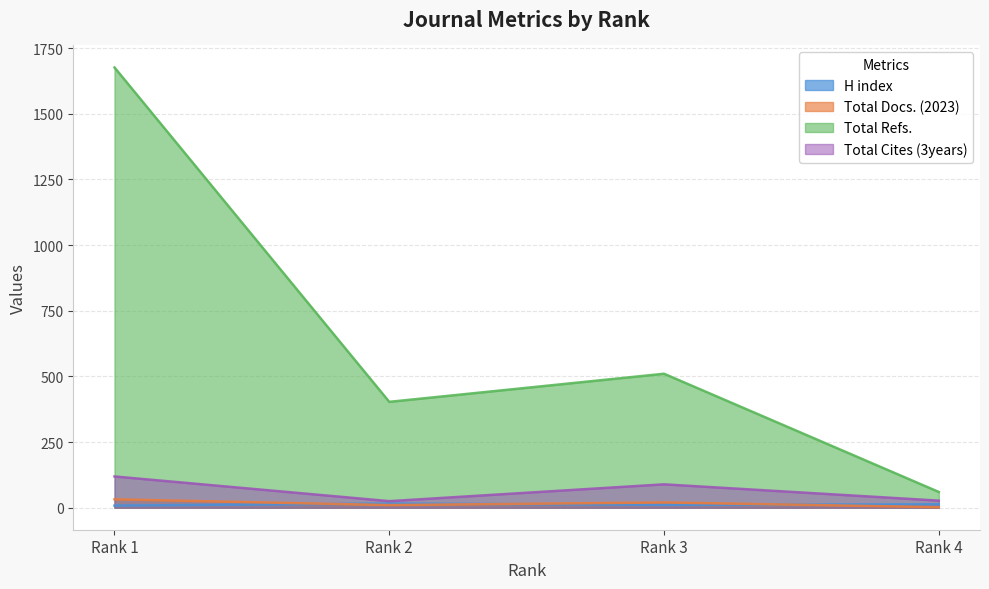

What is the approximate value of Total Refs. at Rank 3, to the nearest 100?

500